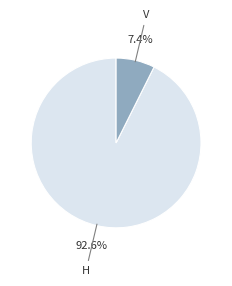

To the nearest percent, what portion does V represent?

7%